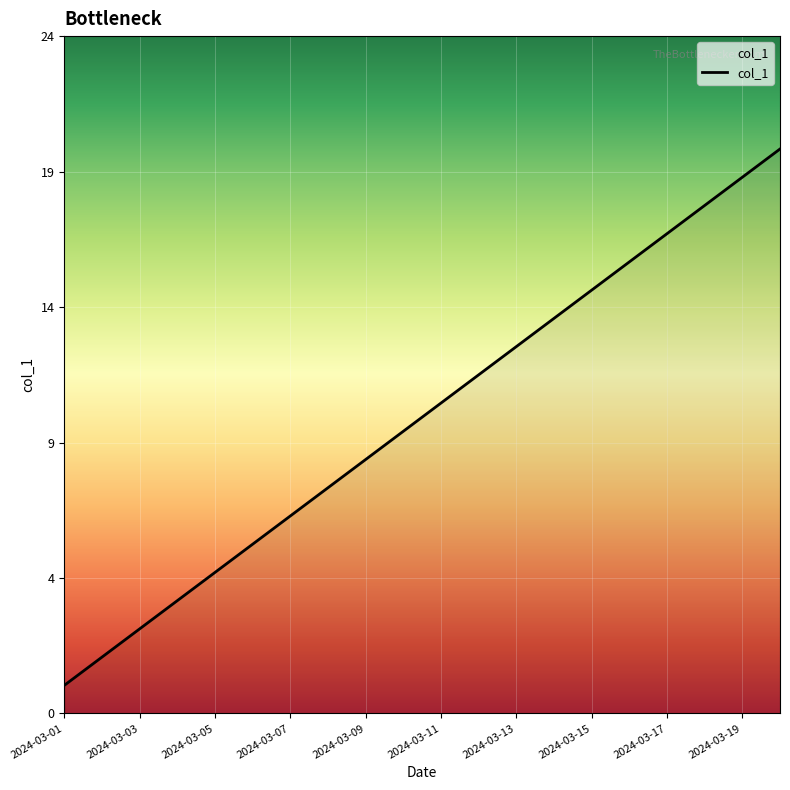

What is the value of the 8th point from the left?

8